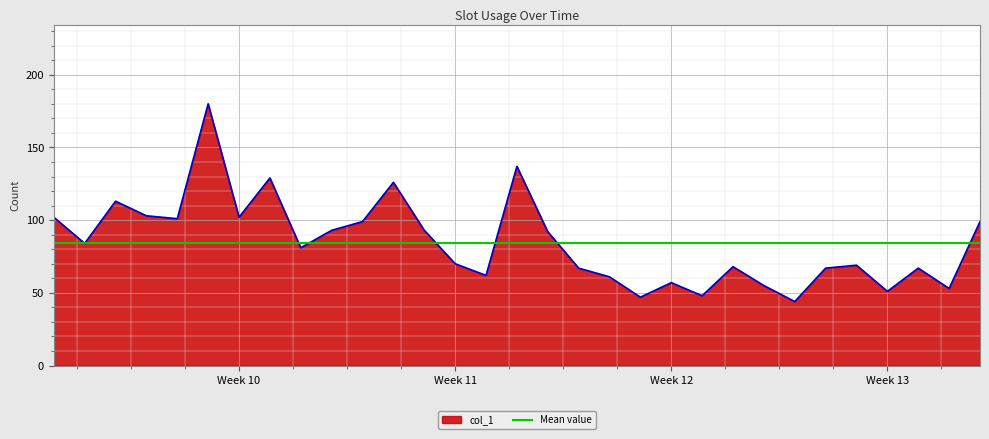

Where does the data first go above 81?

42430